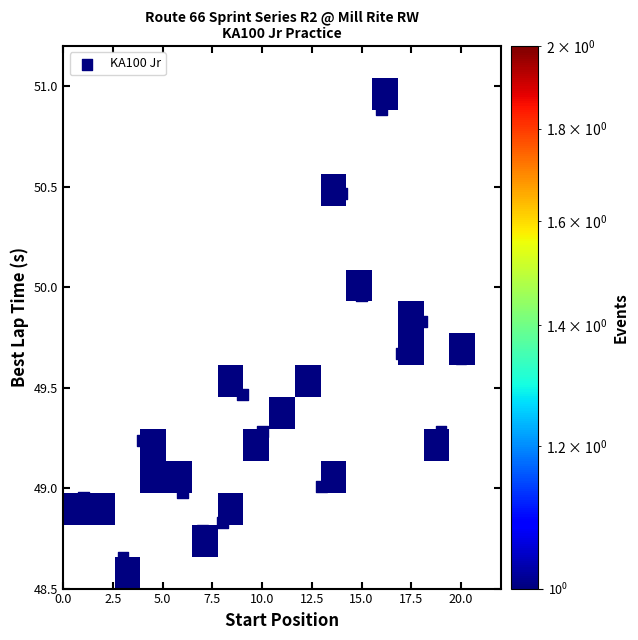

What is the range of Y values (max minus min)?

2.2